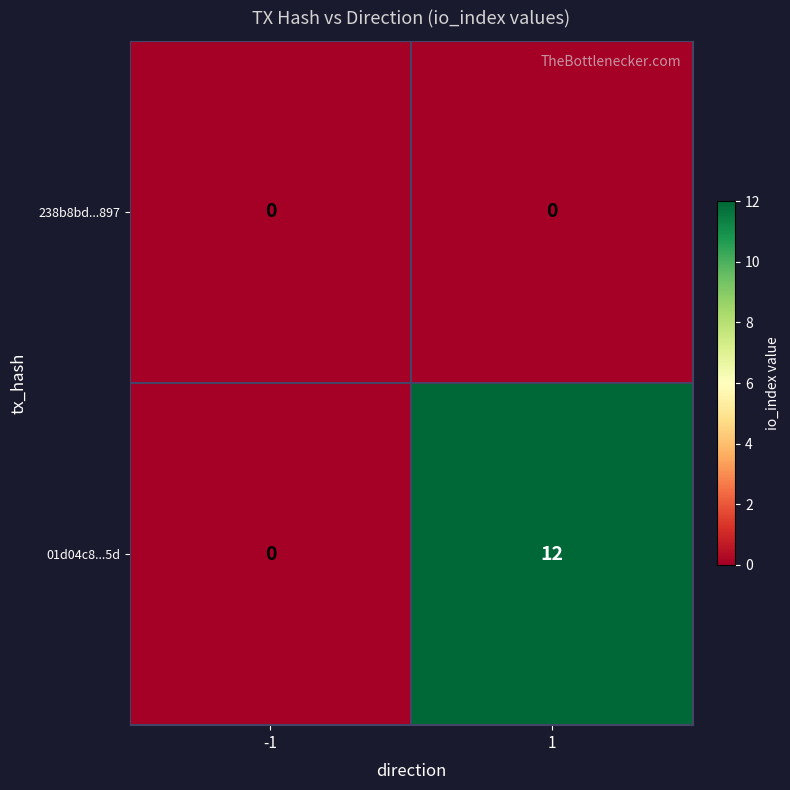

Is the value of 01d04c8...5d at 1 greater than the value of 238b8bd...897 at 1?

Yes